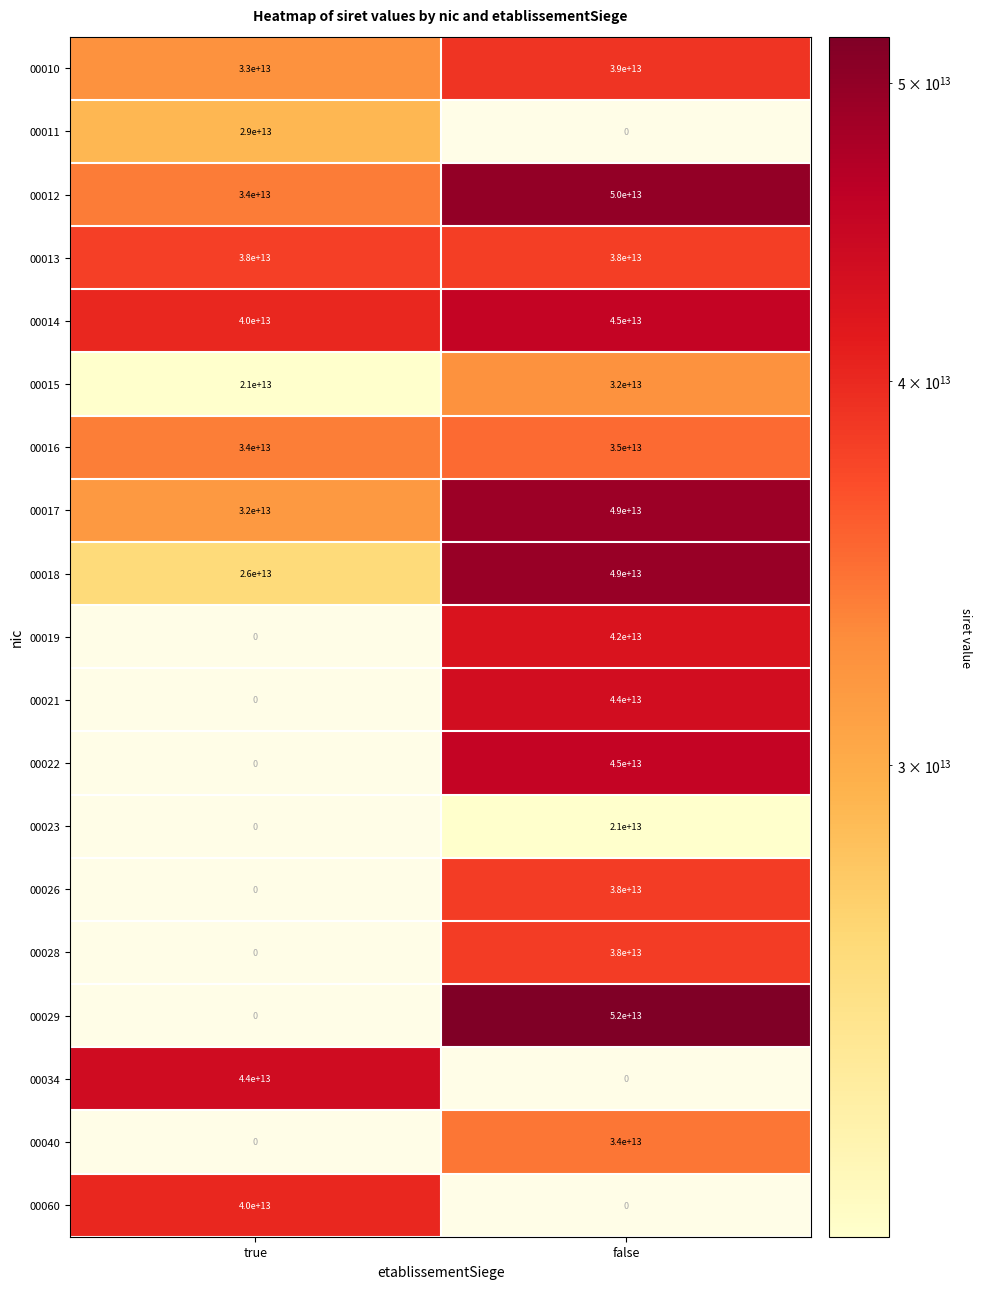

The value of 00029 at false is 10457886222914.3. True or false?

False